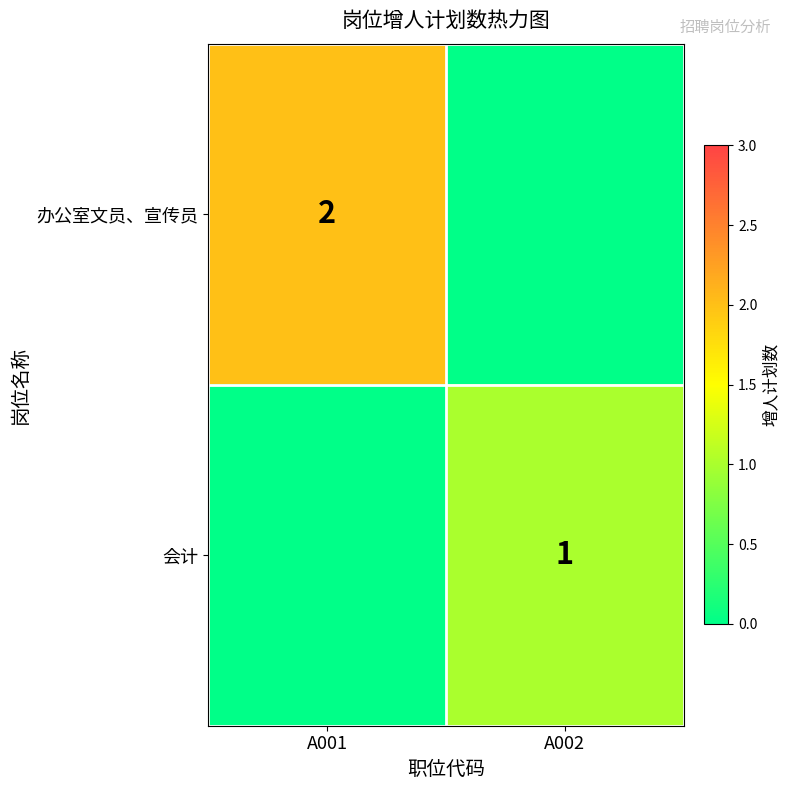

Which label corresponds to the smallest value in the chart?

A002